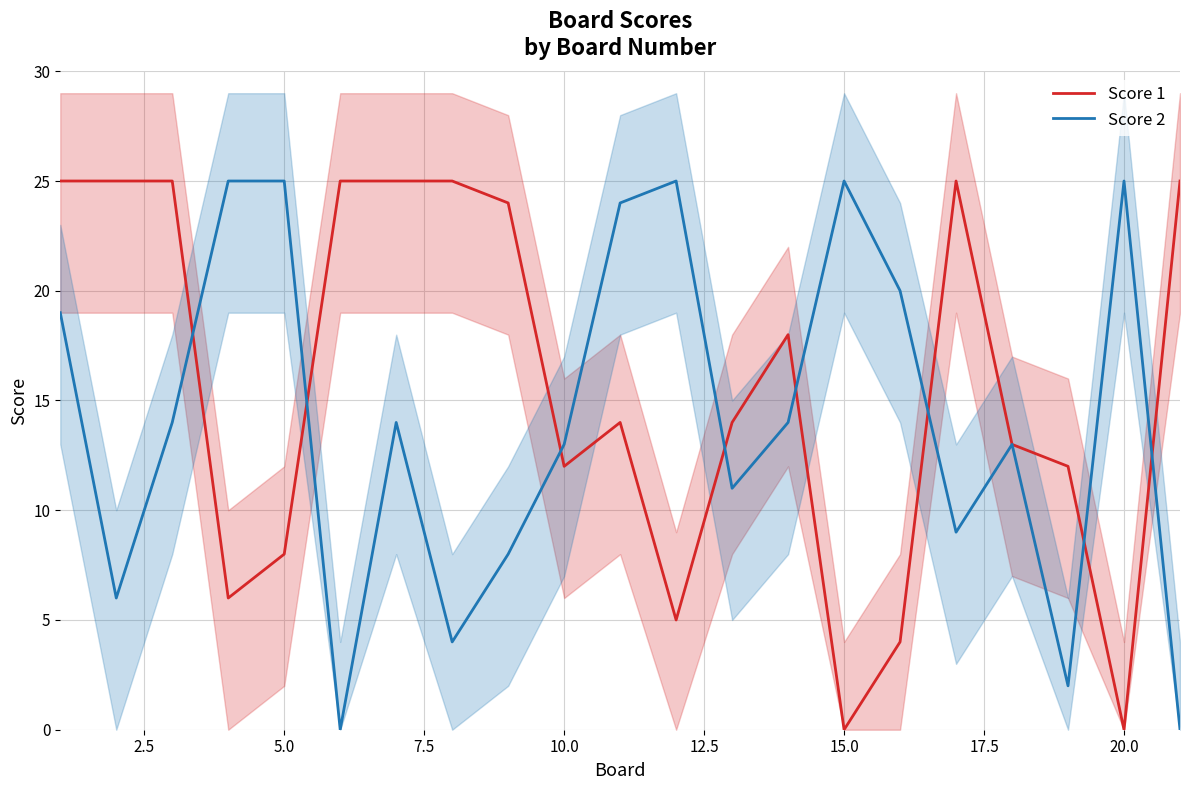

How many data points in Score 1 are less than 14?

9